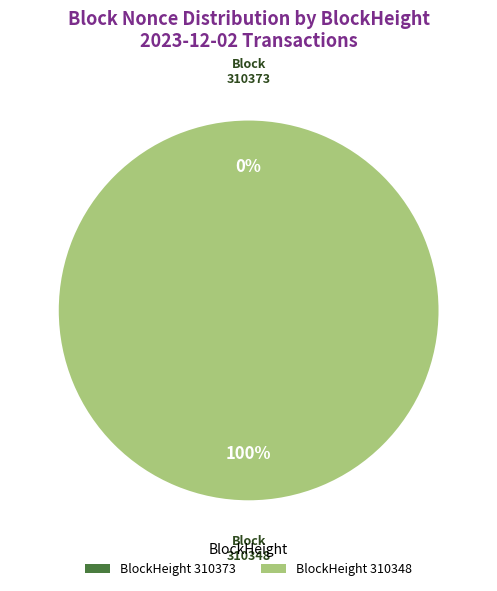

The 310373 slice represents 13% of the pie. True or false?

False